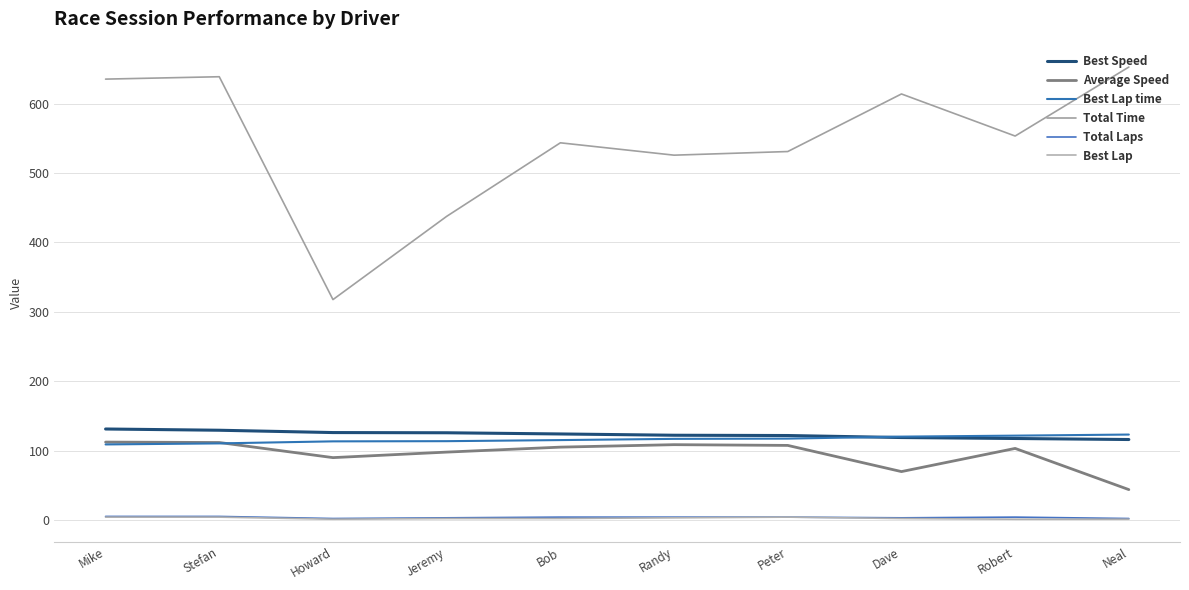

Which series has the widest spread of values?

Total Time